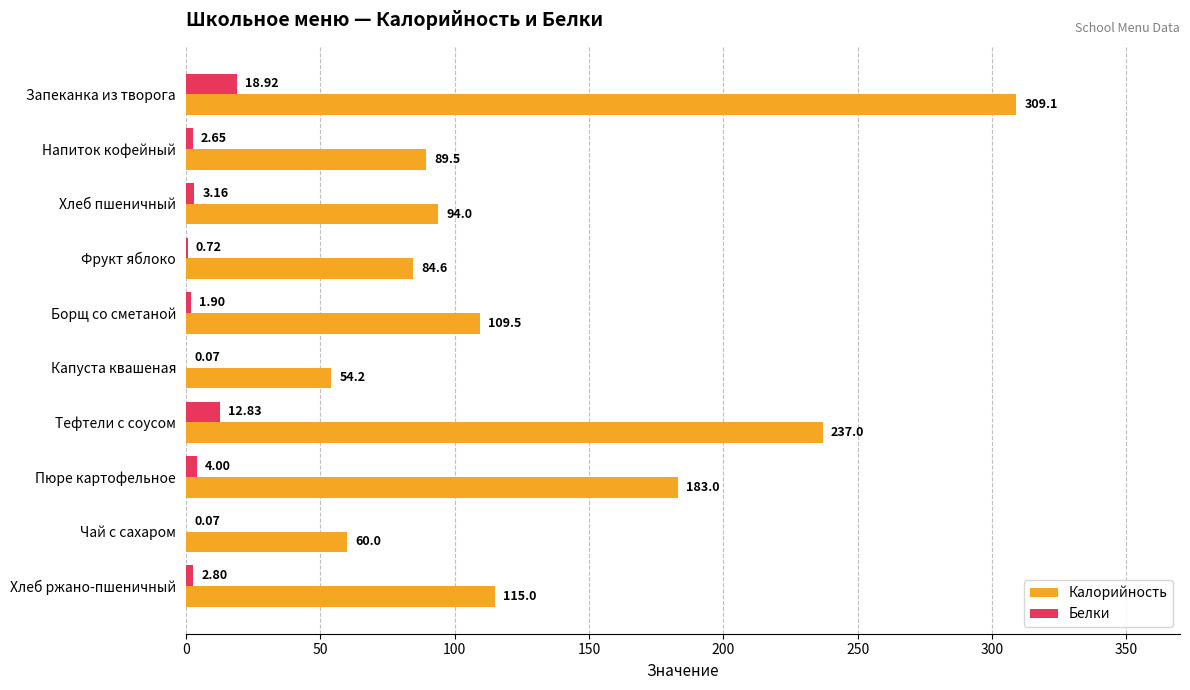

Is the value of Белки at Хлеб пшеничный greater than the value of Калорийность at Капуста квашеная?

No